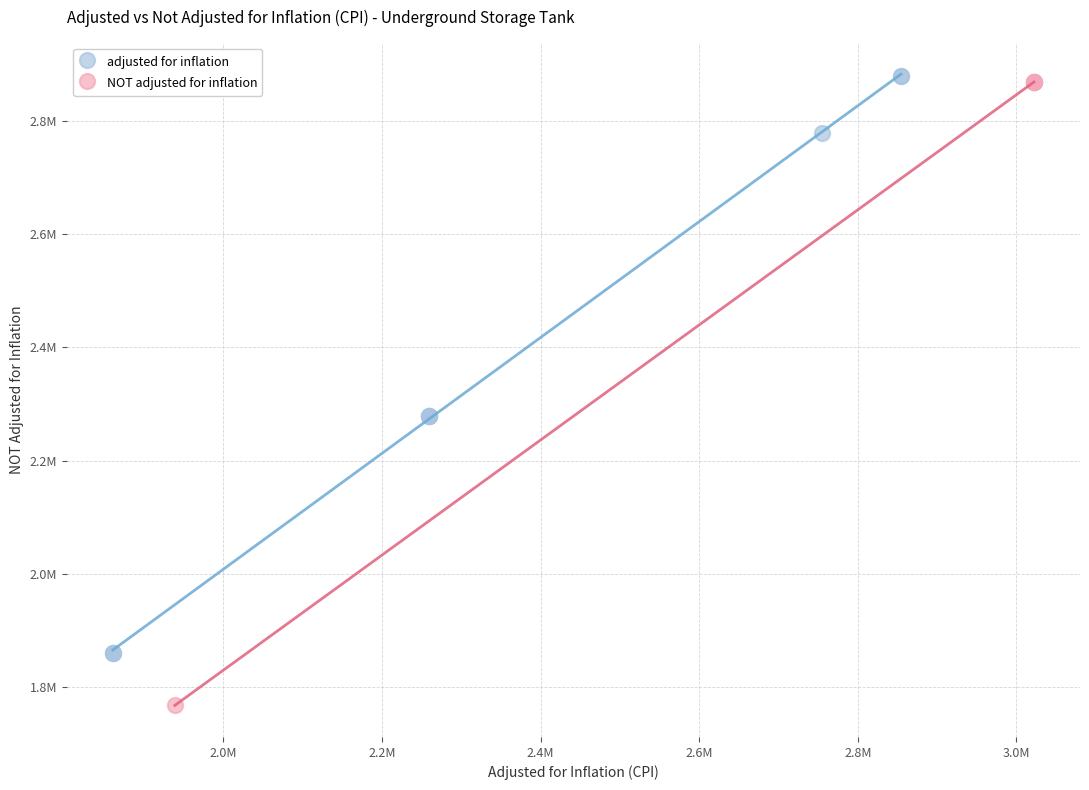

Which series has the largest Y range (max minus min)?

NOT adjusted for inflation